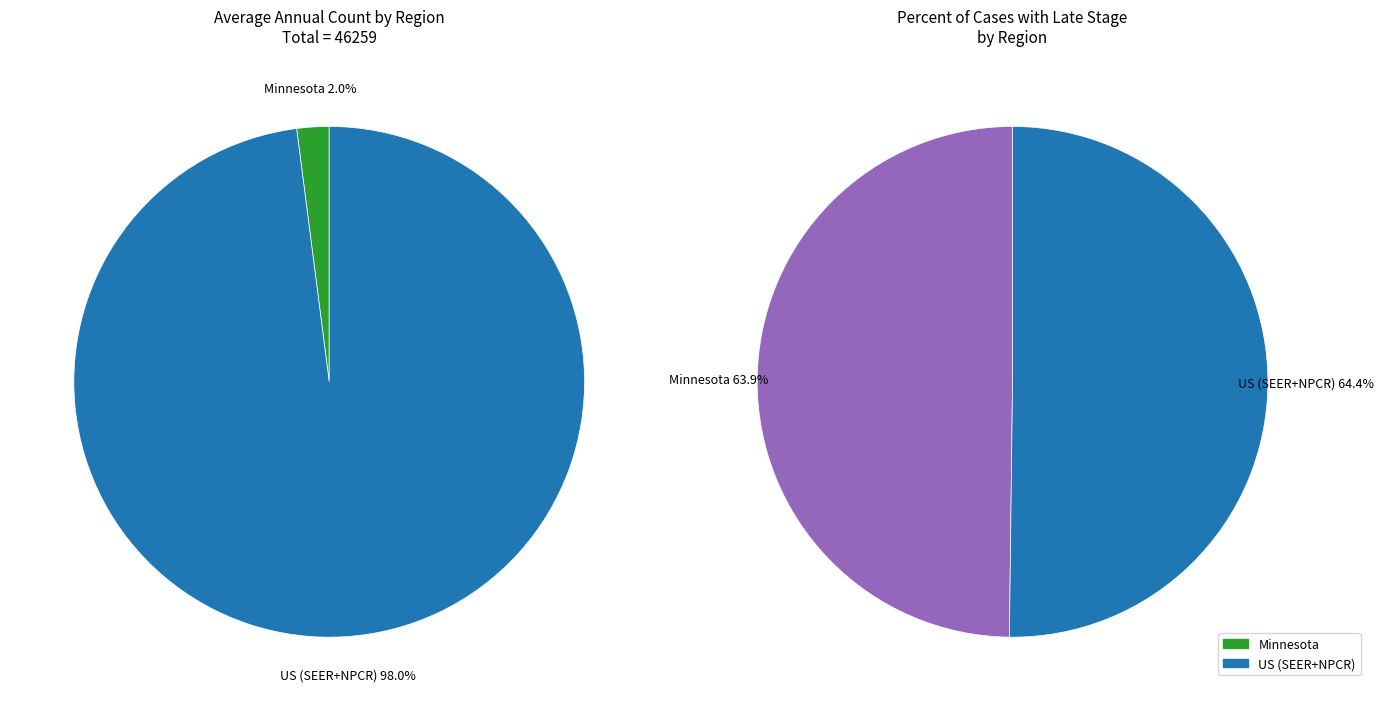

Is there a majority slice in this chart?

Yes